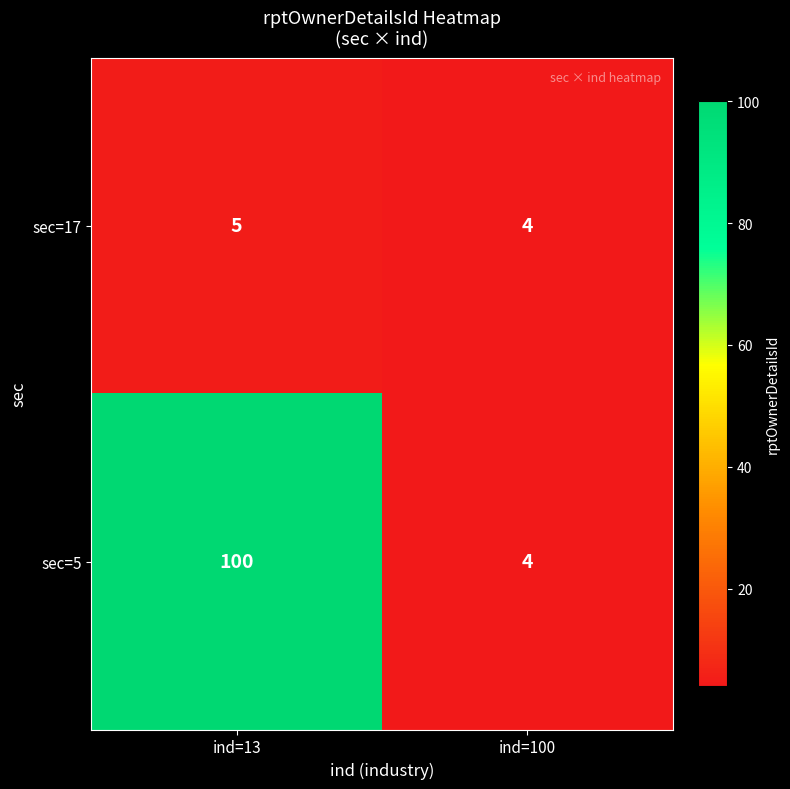

At which category is the sum across all series the highest?

ind=13